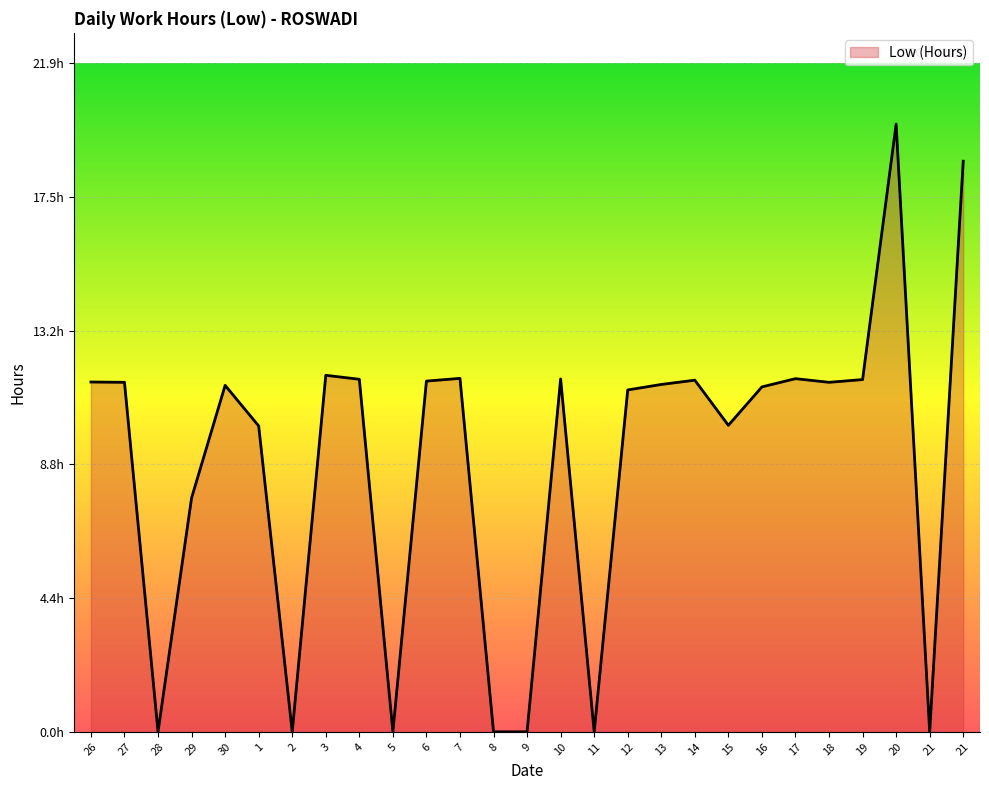

List the labels in order of value, largest first.

20, 21, 3, 7, 17, 10, 4, 19, 14, 6, 26, 27, 18, 13, 30, 16, 12, 15, 1, 29, 28, 2, 5, 8, 9, 11, 21